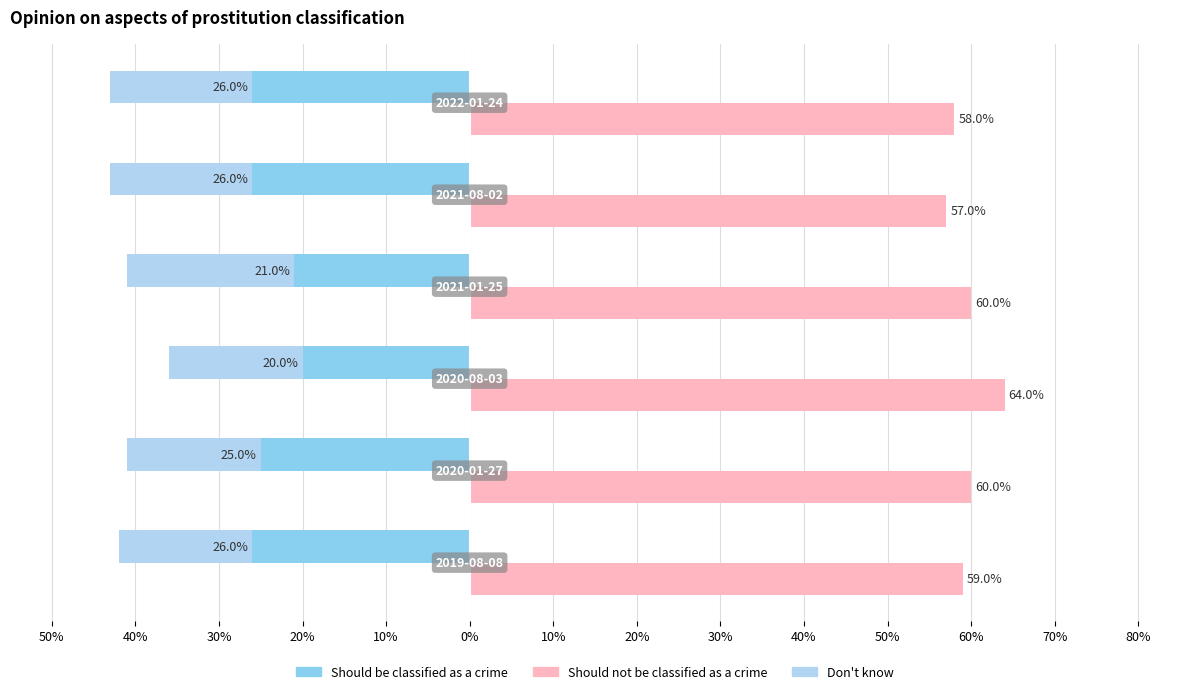

What position from the left is 40%?

2